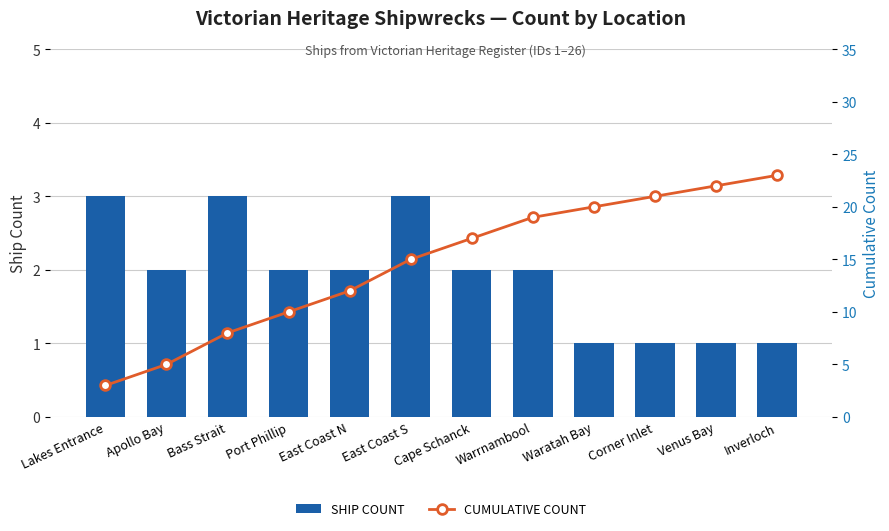

How many data points in CUMULATIVE COUNT are less than 17?

6